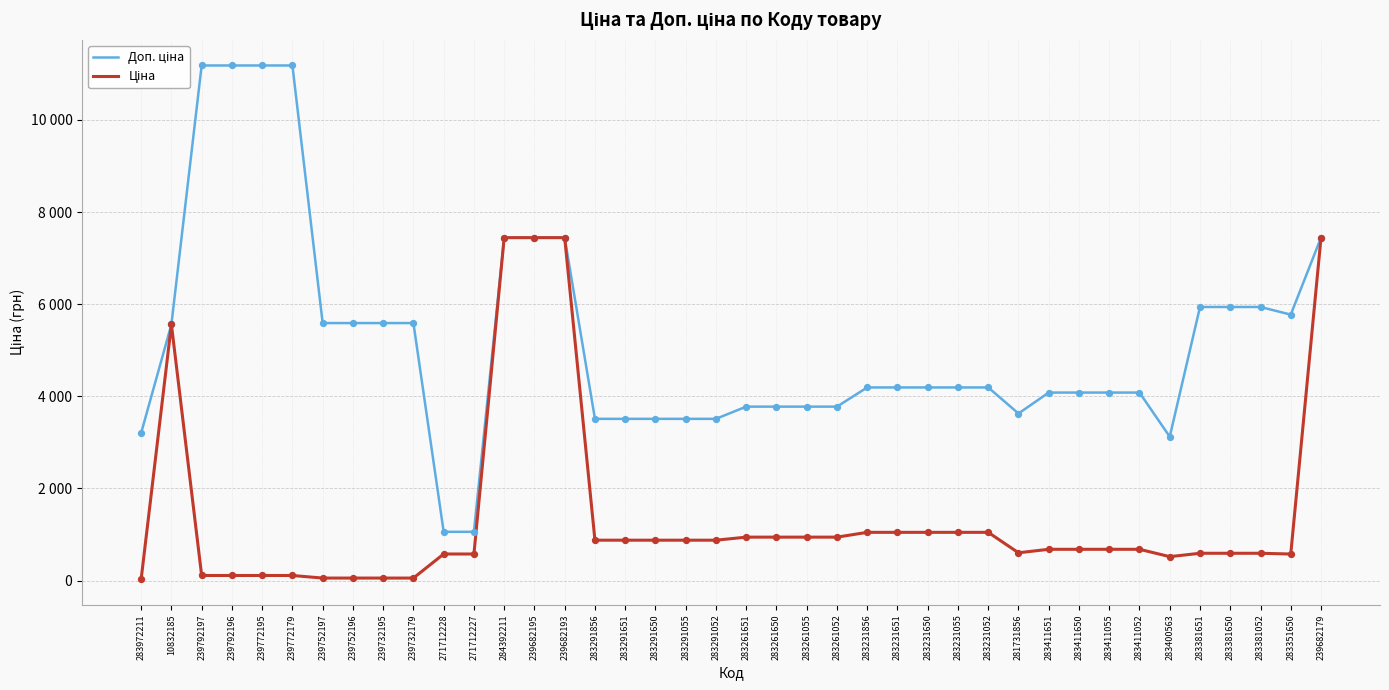

What are all the series names shown in the legend?

Доп. ціна, Ціна